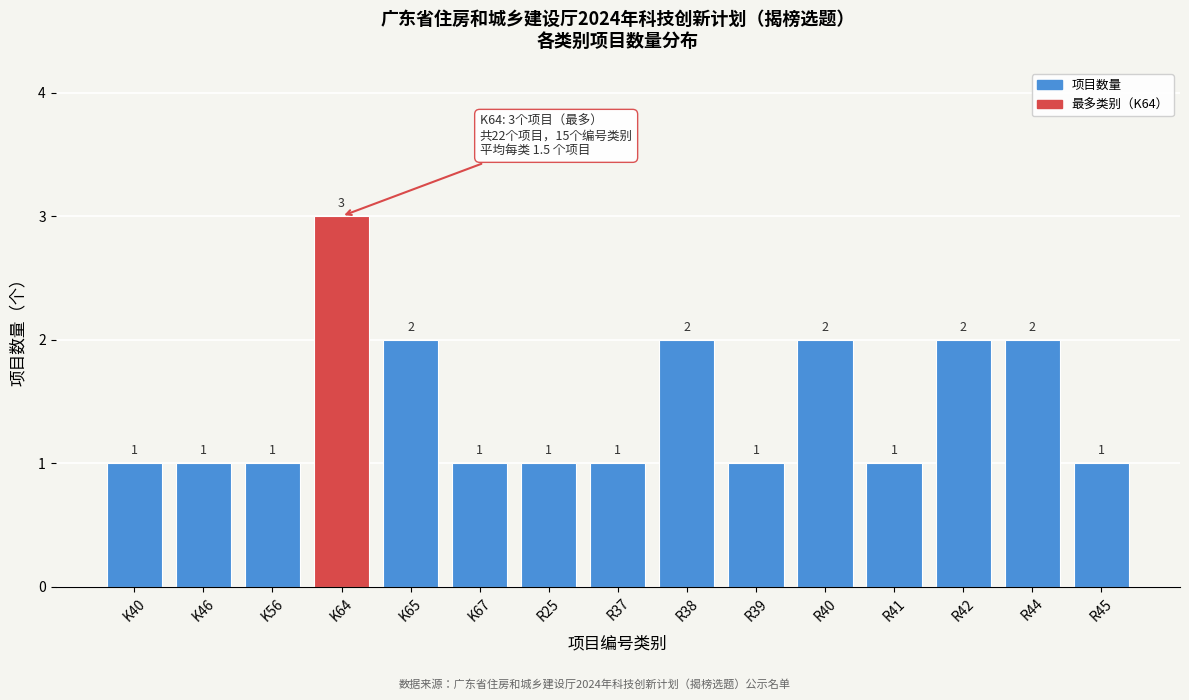

Reading left to right, transcribe all the data shown in this chart.

K40=1	K46=1	K56=1	K64=3	K65=2	K67=1	R25=1	R37=1	R38=2	R39=1	R40=2	R41=1	R42=2	R44=2	R45=1